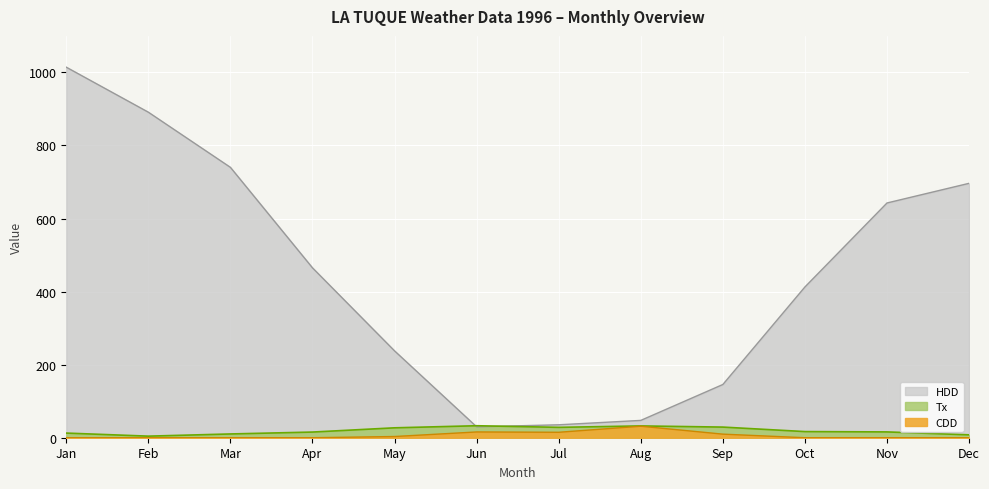

What is the value of the Tx point at the 7th from the left?

28.4